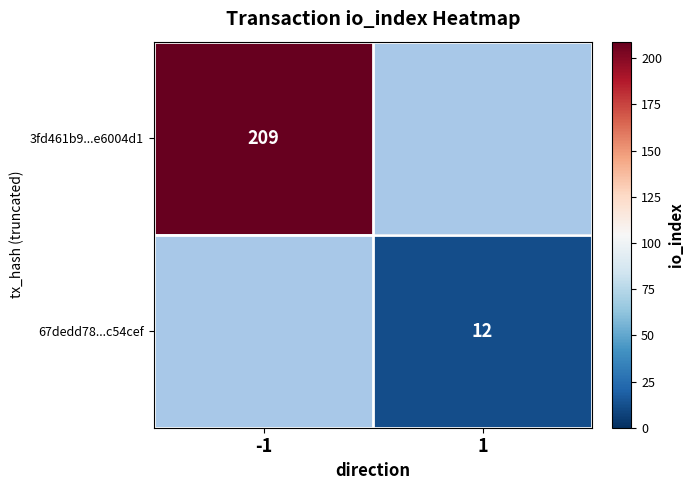

At which category does the chart reach its minimum across all series?

1